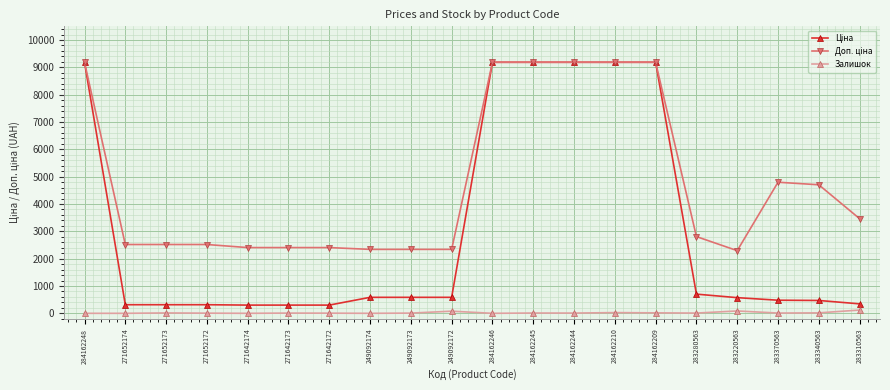

What is the total value across all series at 271652174?

2832.2